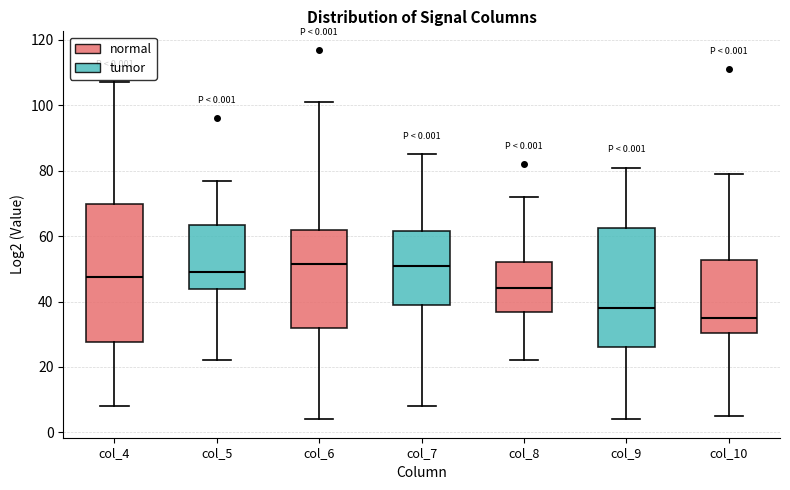

Comparing the boxes themselves (not the whiskers), which one is the tallest?

col_4